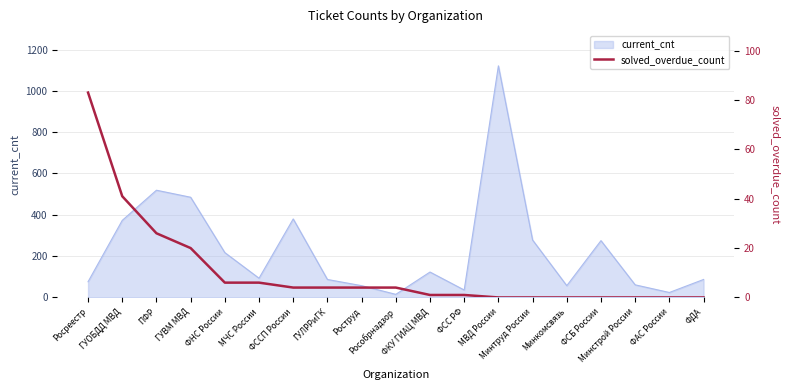

Reading left to right, what are all the values shown in this chart?

Росреестр=83	ГУОБДД МВД=41	ПФР=26	ГУВМ МВД=20	ФНС России=6	МЧС России=6	ФССП России=4	ГУЛРРиГК=4	Роструд=4	Рособрнадзор=4	ФКУ ГИАЦ МВД=1	ФСС РФ=1	МВД России=0	Минтруд России=0	Минкомсвязь=0	ФСБ России=0	Минстрой России=0	ФАС России=0	ФДА=0